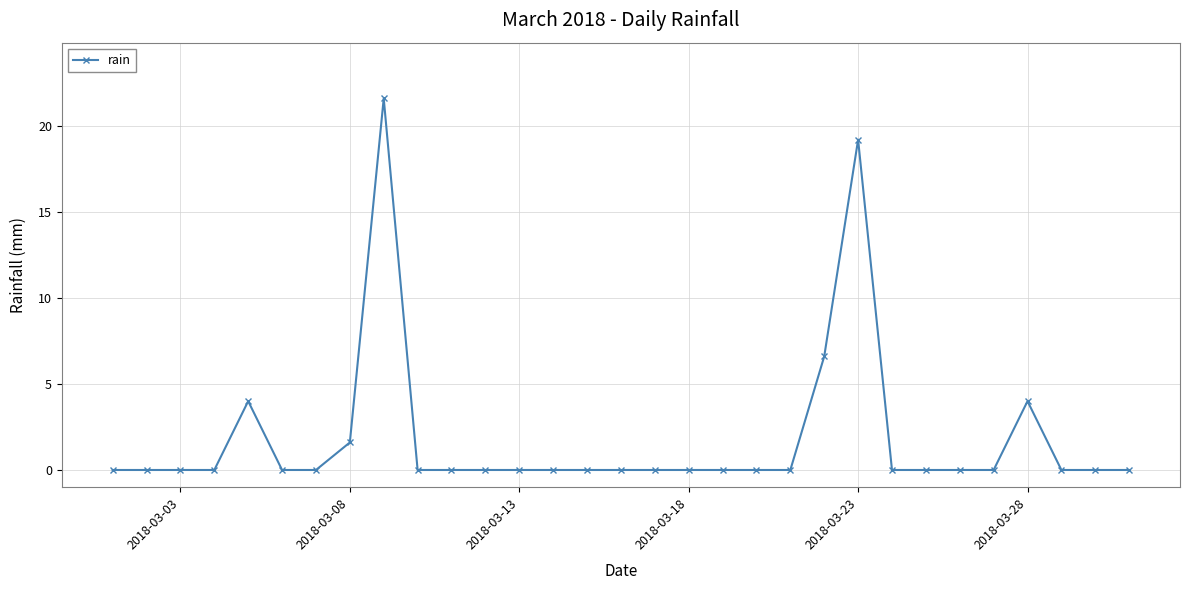

Reading right to left, what are all the values shown in this chart?

0.0	0.0	0.0	4.0	0.0	0.0	0.0	0.0	19.2	6.6	0.0	0.0	0.0	0.0	0.0	0.0	0.0	0.0	0.0	0.0	0.0	0.0	21.6	1.6	0.0	0.0	4.0	0.0	0.0	0.0	0.0